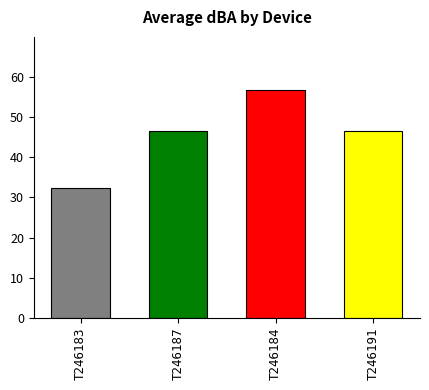

What is the sum of the values at TA120-T246187 and TA120-T246184?

103.0